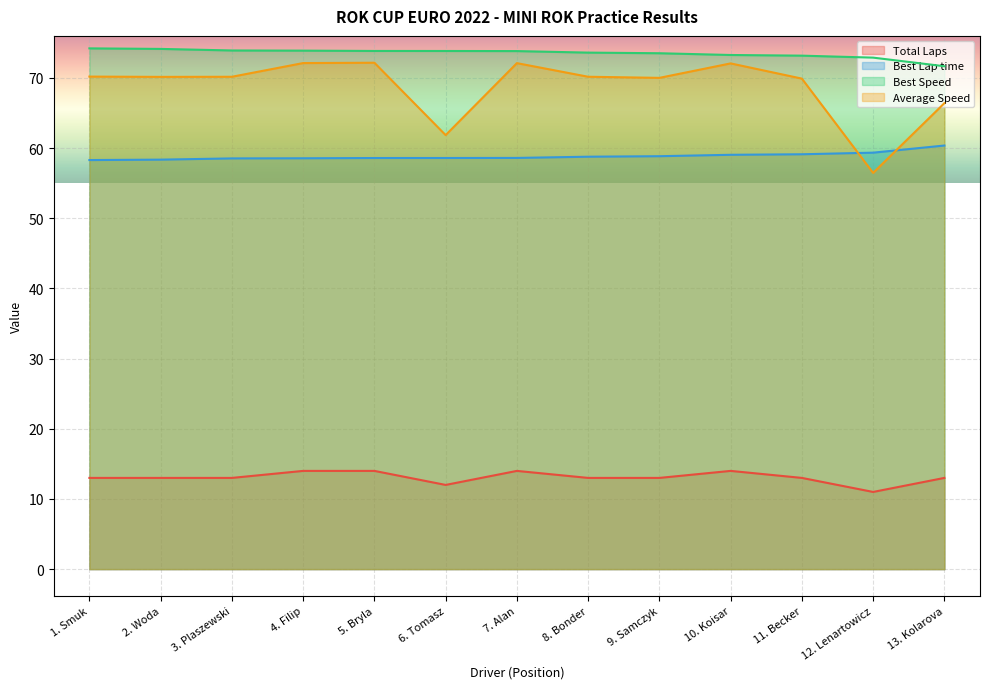

What is the average value of the Best Lap time series?

58.9